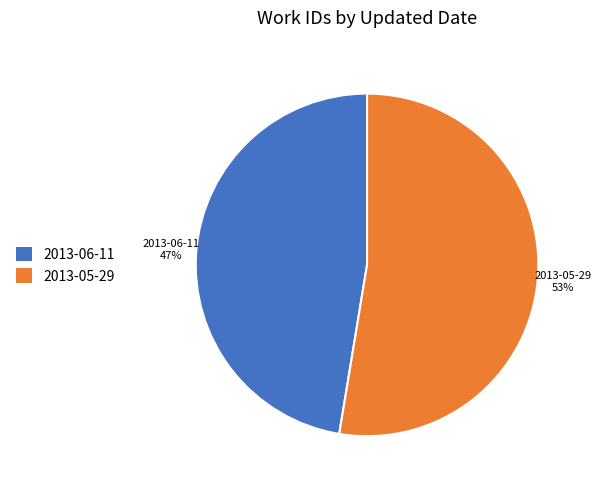

How many segments does this pie chart have?

2